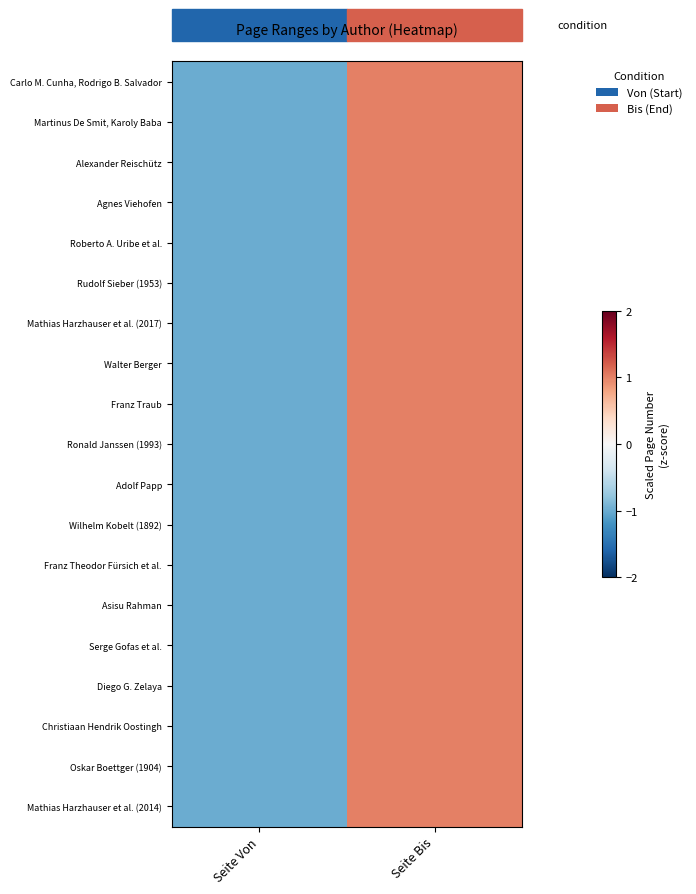

Reading right to left, what are all the values shown in this chart?

Carlo M. Cunha, Rodrigo B. Salvador: Seite Bis=1	Seite Von=-1
Martinus De Smit, Karoly Baba: Seite Bis=1	Seite Von=-1
Alexander Reischütz: Seite Bis=1	Seite Von=-1
Agnes Viehofen: Seite Bis=1	Seite Von=-1
Roberto A. Uribe et al.: Seite Bis=1	Seite Von=-1
Rudolf Sieber (1953): Seite Bis=1	Seite Von=-1
Mathias Harzhauser et al. (2017): Seite Bis=1	Seite Von=-1
Walter Berger: Seite Bis=1	Seite Von=-1
Franz Traub: Seite Bis=1	Seite Von=-1
Ronald Janssen (1993): Seite Bis=1	Seite Von=-1
Adolf Papp: Seite Bis=1	Seite Von=-1
Wilhelm Kobelt (1892): Seite Bis=1	Seite Von=-1
Franz Theodor Fürsich et al.: Seite Bis=1	Seite Von=-1
Asisu Rahman: Seite Bis=1	Seite Von=-1
Serge Gofas et al.: Seite Bis=1	Seite Von=-1
Diego G. Zelaya: Seite Bis=1	Seite Von=-1
Christiaan Hendrik Oostingh: Seite Bis=1	Seite Von=-1
Oskar Boettger (1904): Seite Bis=1	Seite Von=-1
Mathias Harzhauser et al. (2014): Seite Bis=1	Seite Von=-1